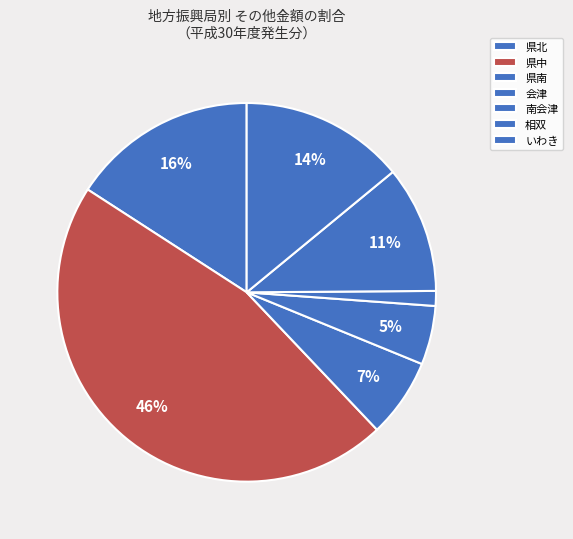

Which slice is the largest?

県中